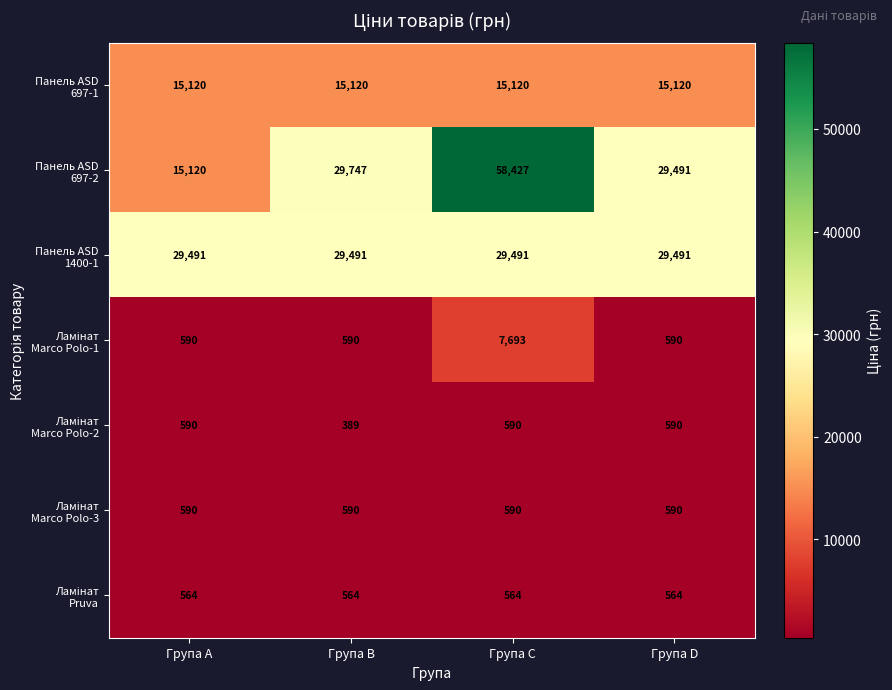

At which category is the sum across all series the highest?

Група C